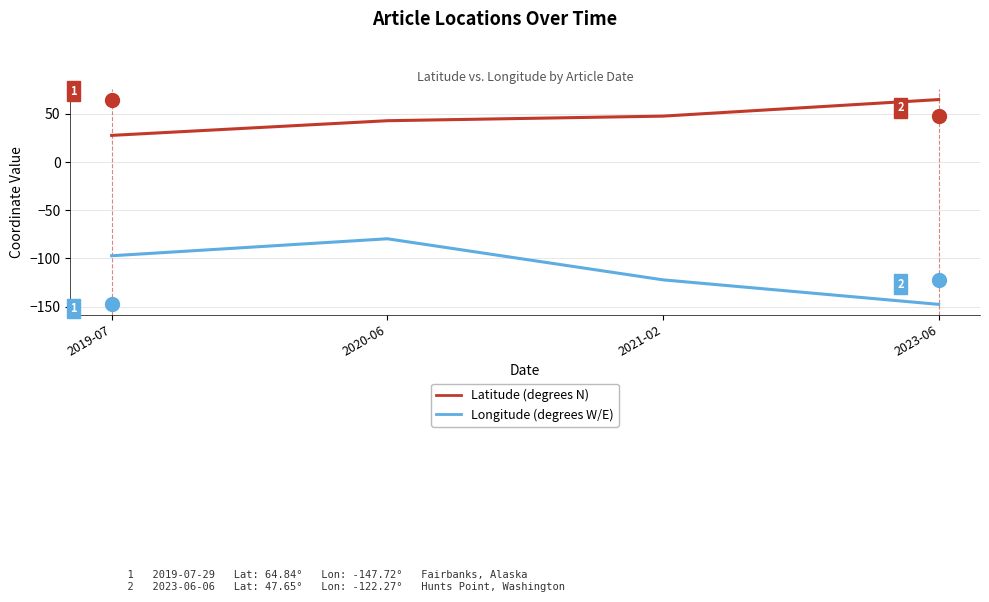

What position from the left is 2021-02?

3